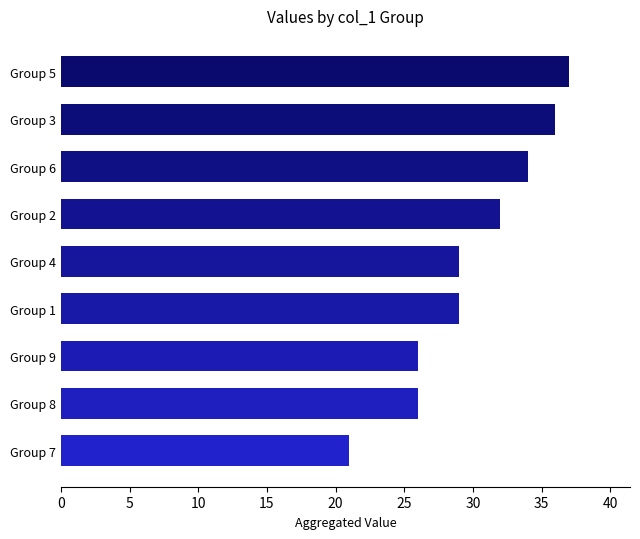

Read the value at Group 4.

29